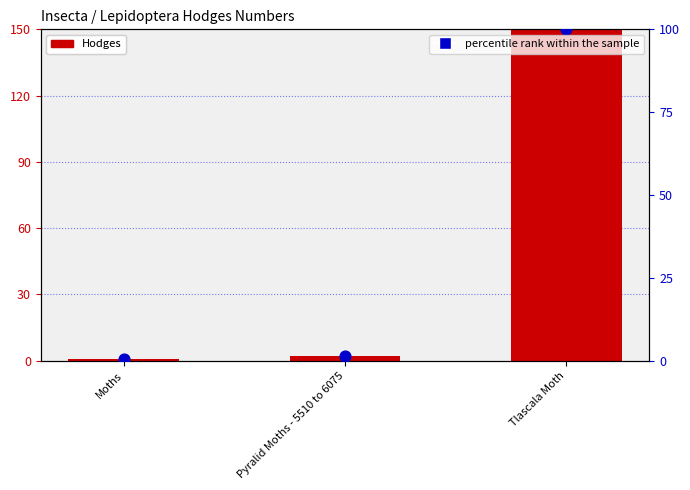

What is the total value across all series at Moths?

1.2